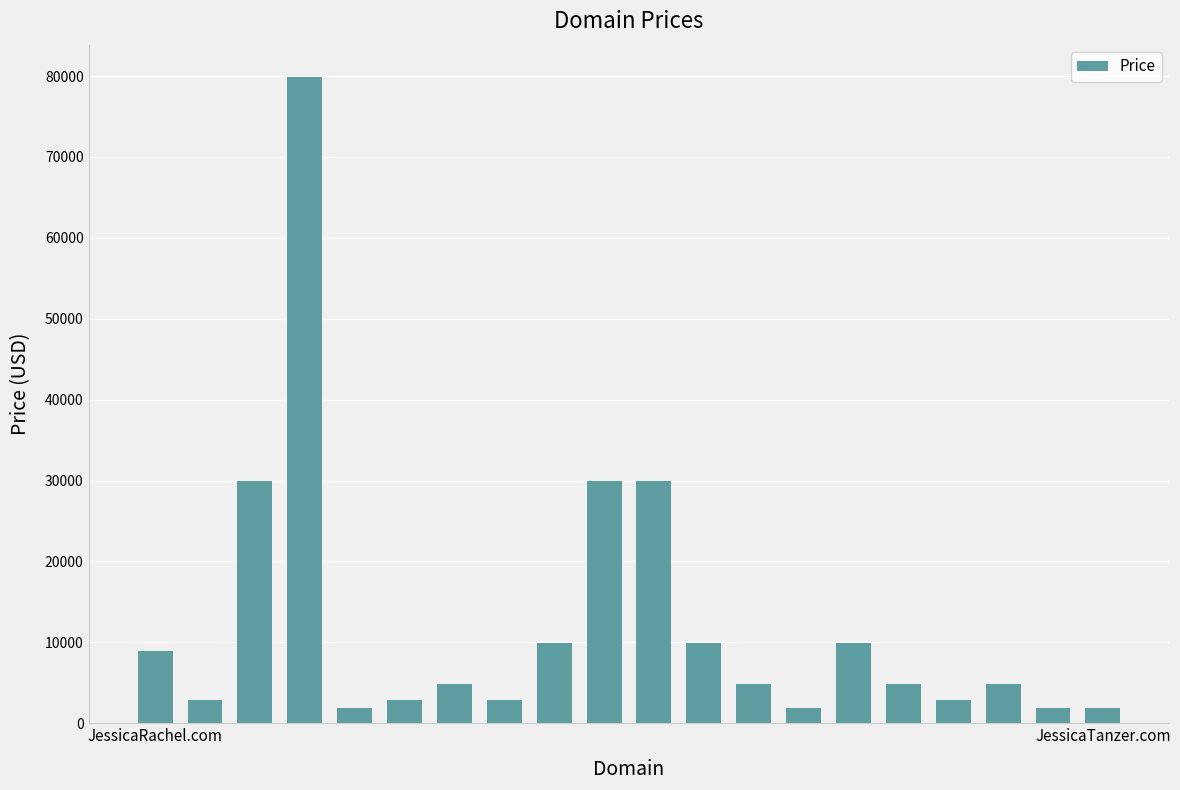

What is the maximum value shown in the chart?

79888